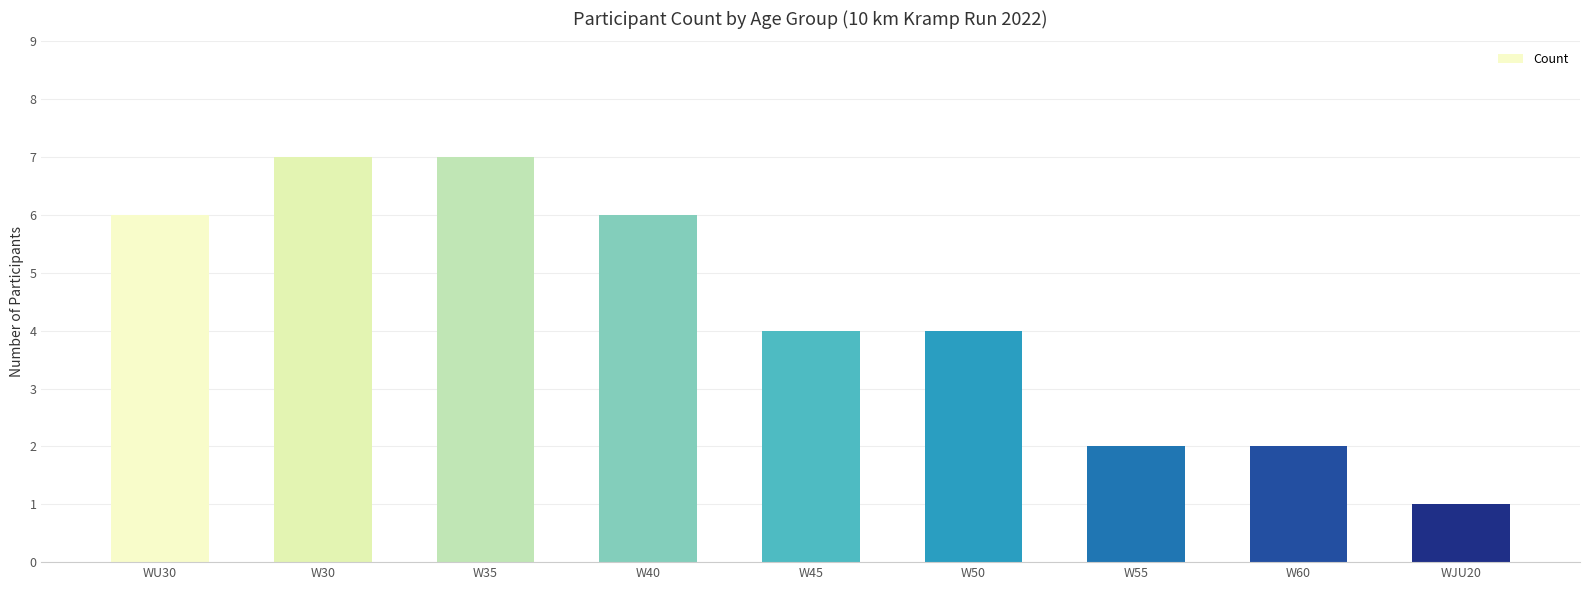

What is the maximum value shown in the chart?

7